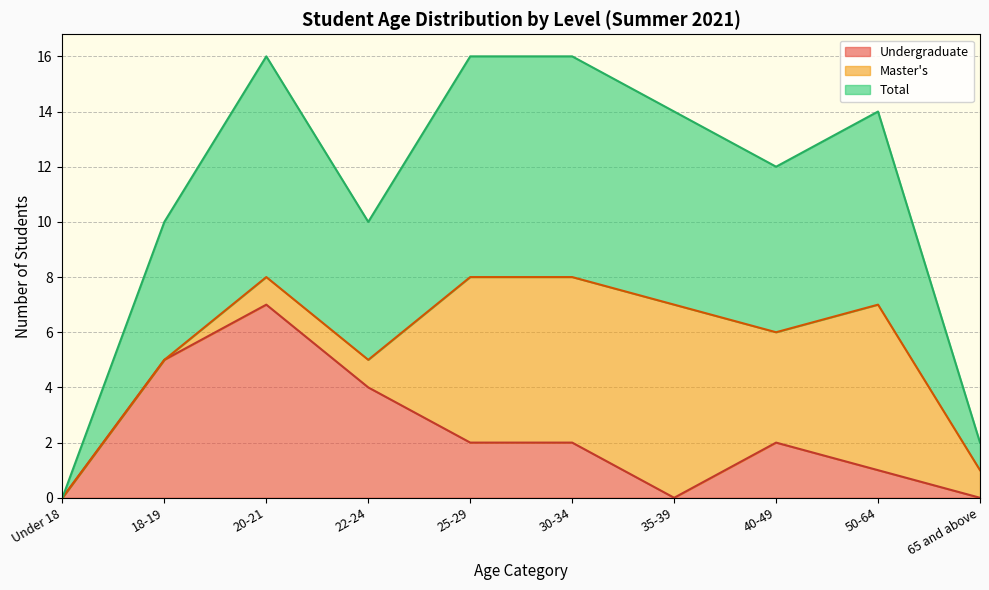

What is the value of the Undergraduate point at the 4th from the left?

4